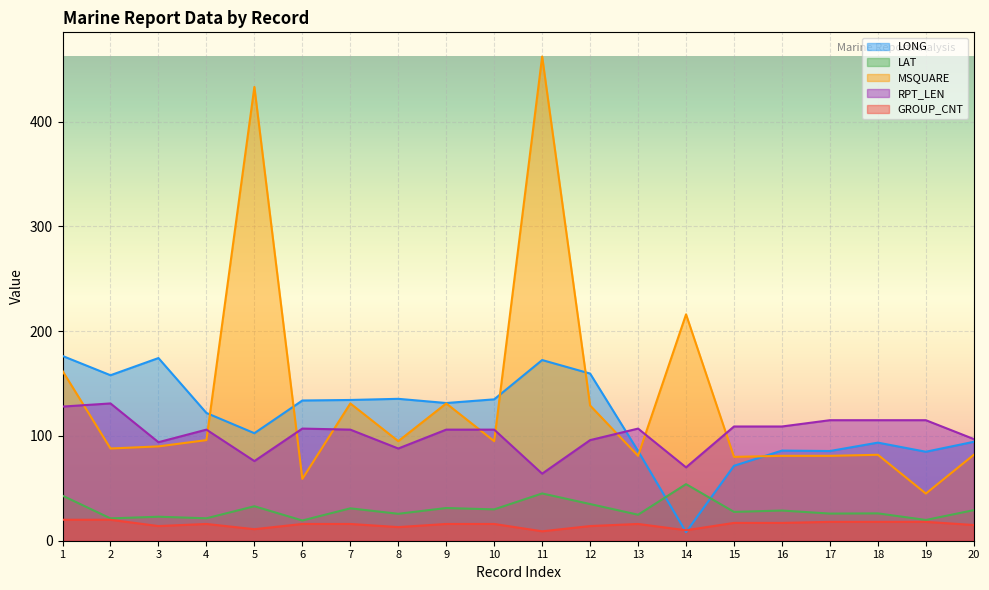

What are all the series names shown in the legend?

LONG, LAT, MSQUARE, RPT_LEN, GROUP_CNT